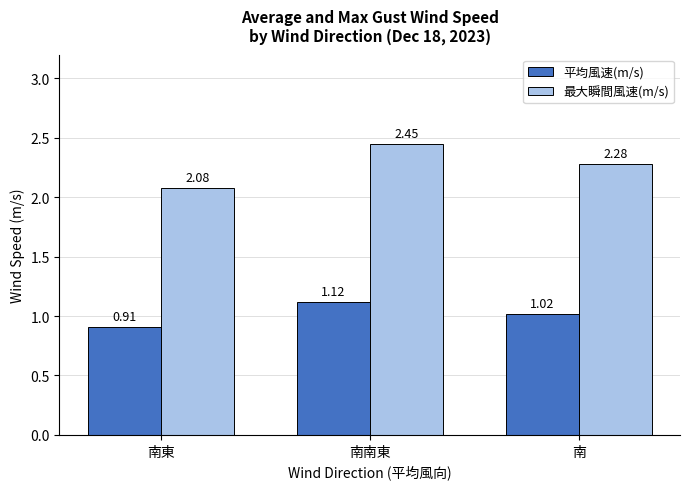

How many 最大瞬間風速(m/s) values are between 2 and 3?

3